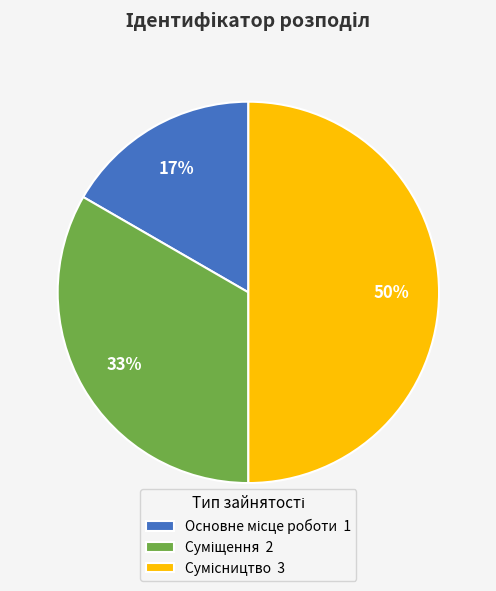

To the nearest percent, what is the difference between the largest and smallest slice percentages?

33%